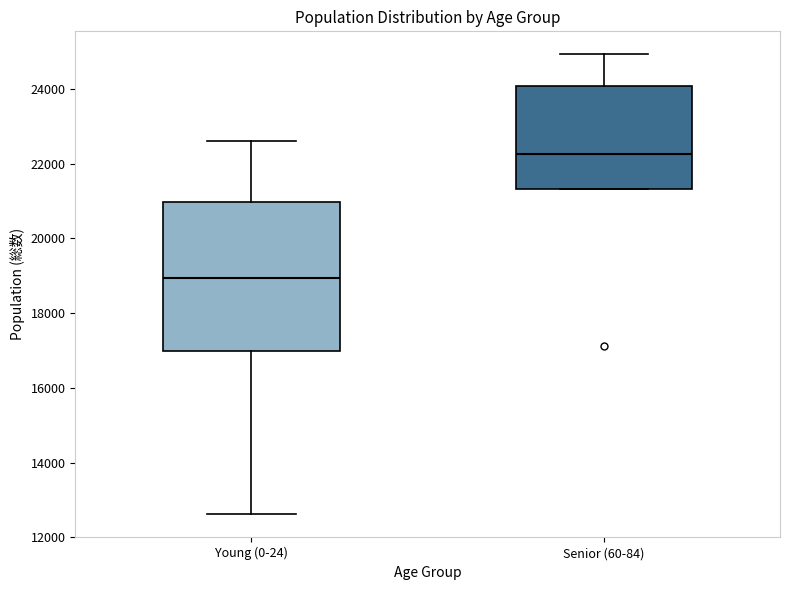

Comparing the boxes themselves (not the whiskers), which one is the tallest?

Young (0-24)